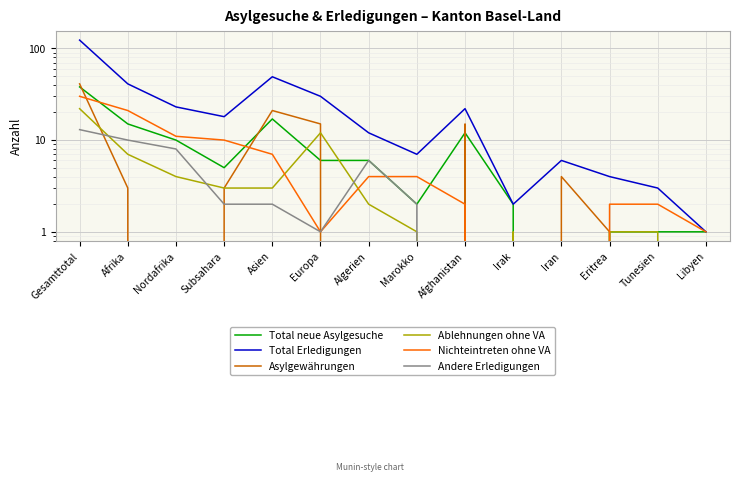

Rank the categories by Nichteintreten ohne VA value from highest to lowest.

Gesamttotal, Afrika, Nordafrika, Subsahara, Asien, Algerien, Marokko, Afghanistan, Eritrea, Tunesien, Europa, Libyen, Irak, Iran